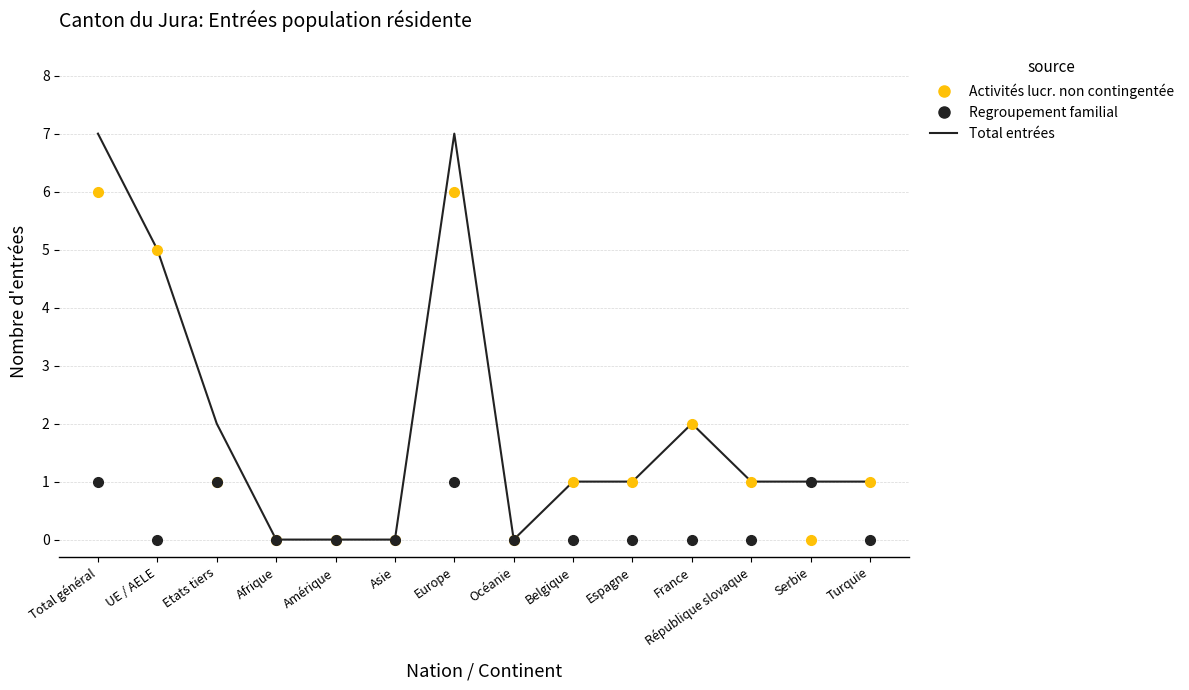

List the series in order of their overall mean, lowest first.

Regroupement familial, Activités lucr. non contingentée, Total entrées